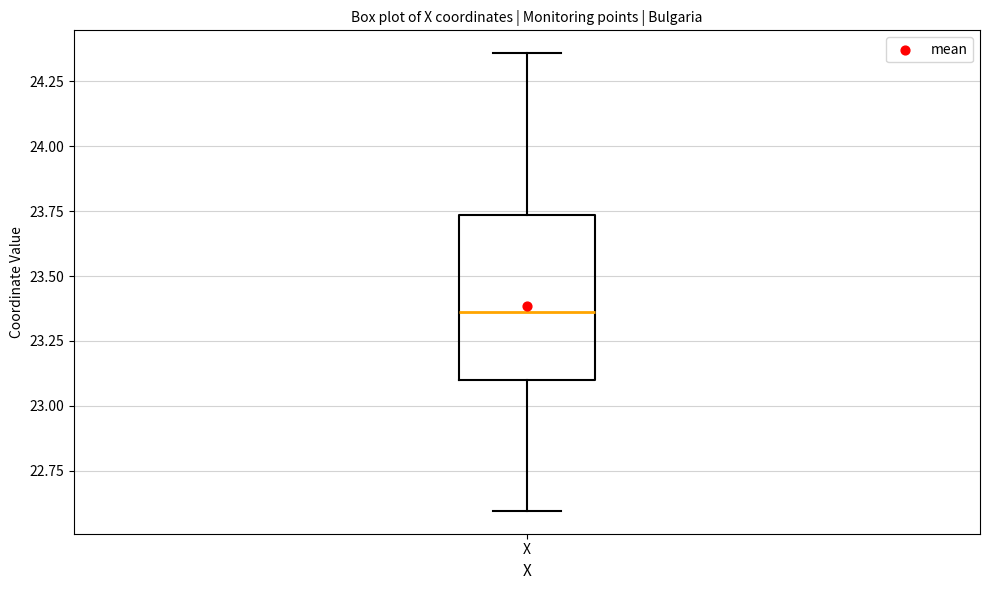

Read this box plot against the y-axis: the position of the median line, the range covered by the box, and the ends of both whiskers. The values are not printed on the chart, so give them approximately, as read against the axis.

median 23.35, box 23.10 to 23.75, whiskers 22.60 to 24.35